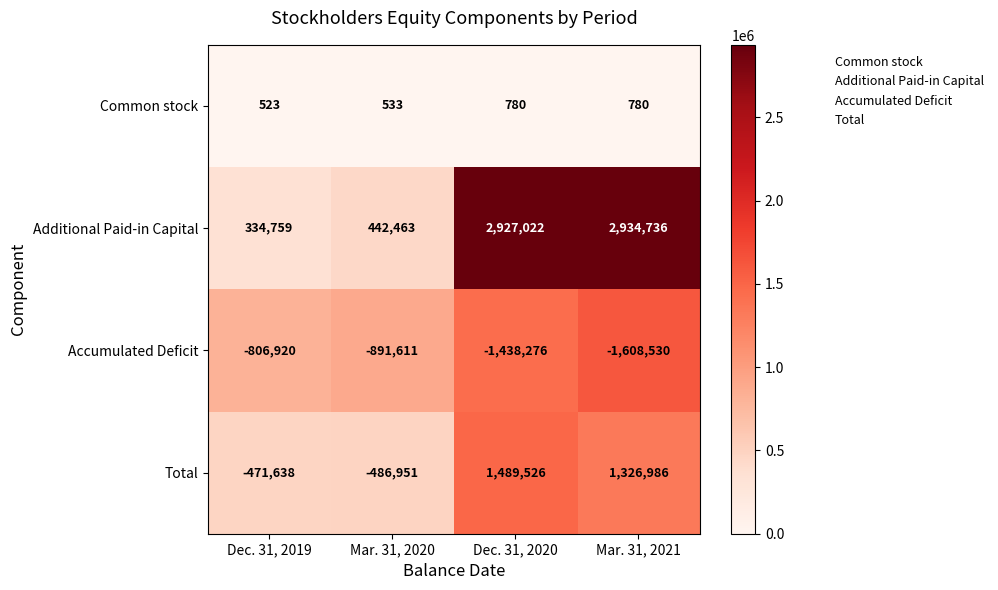

What is the sum of all Additional Paid-in Capital values?

6638980